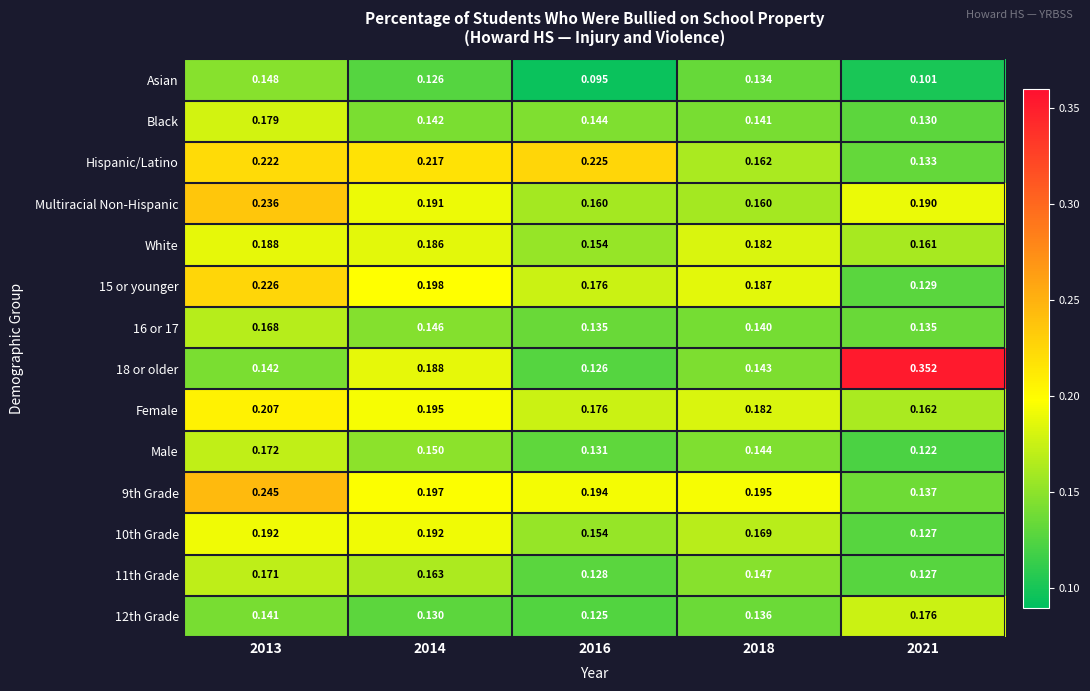

Is the value of 18 or older at 2016 greater than the value of Female at 2013?

No